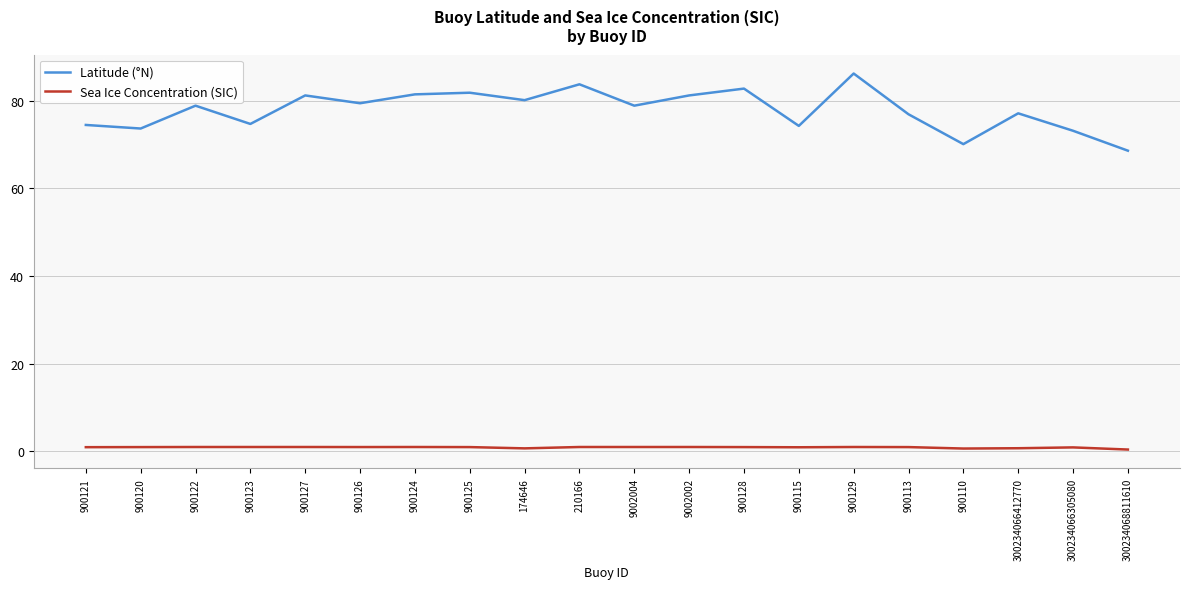

True or false: Latitude (°N) and Sea Ice Concentration (SIC) intersect in this chart.

False